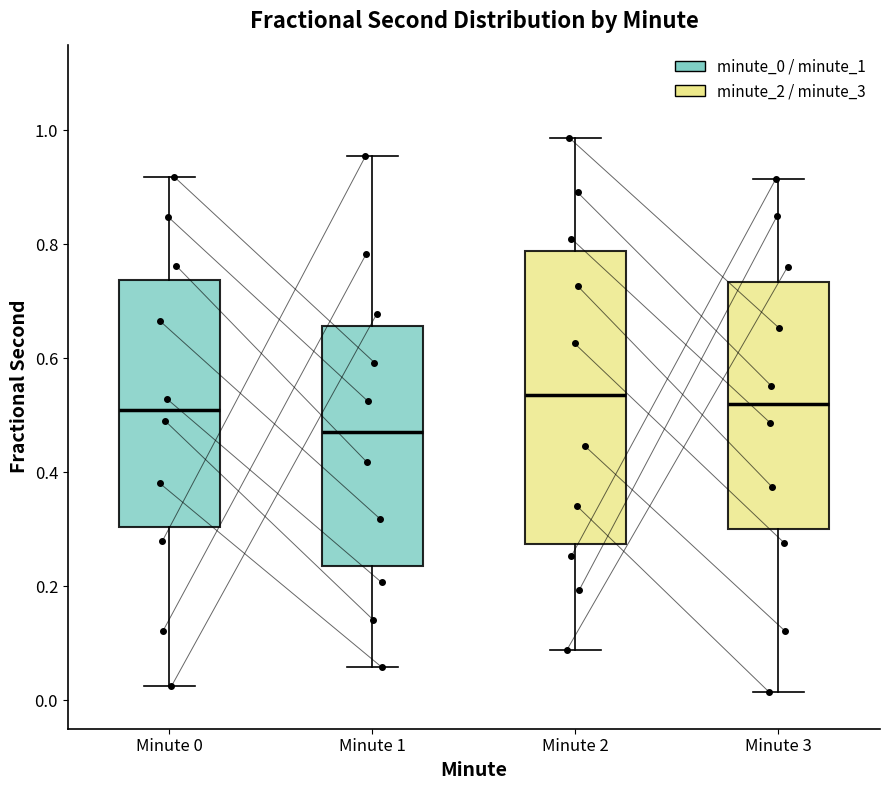

Reading left to right, transcribe this box plot: for each box, give where its median line is, the range the box spans, and where its two whiskers end, as read against the y-axis. The values are not printed on the chart, so give them approximately, as read against the axis.

Minute 0: median 0.50, box 0.30 to 0.74, whiskers 0.02 to 0.92
Minute 1: median 0.48, box 0.24 to 0.66, whiskers 0.06 to 0.96
Minute 2: median 0.54, box 0.28 to 0.78, whiskers 0.08 to 0.98
Minute 3: median 0.52, box 0.30 to 0.74, whiskers 0.02 to 0.92